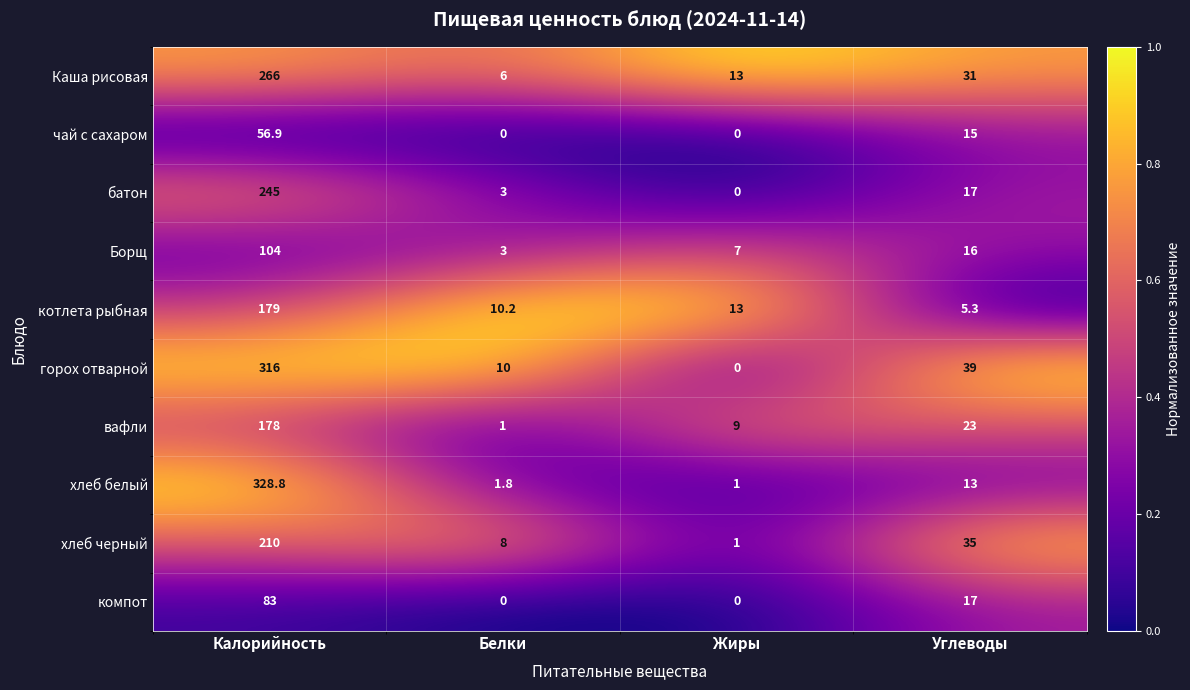

What is the maximum value shown in the chart?

328.8